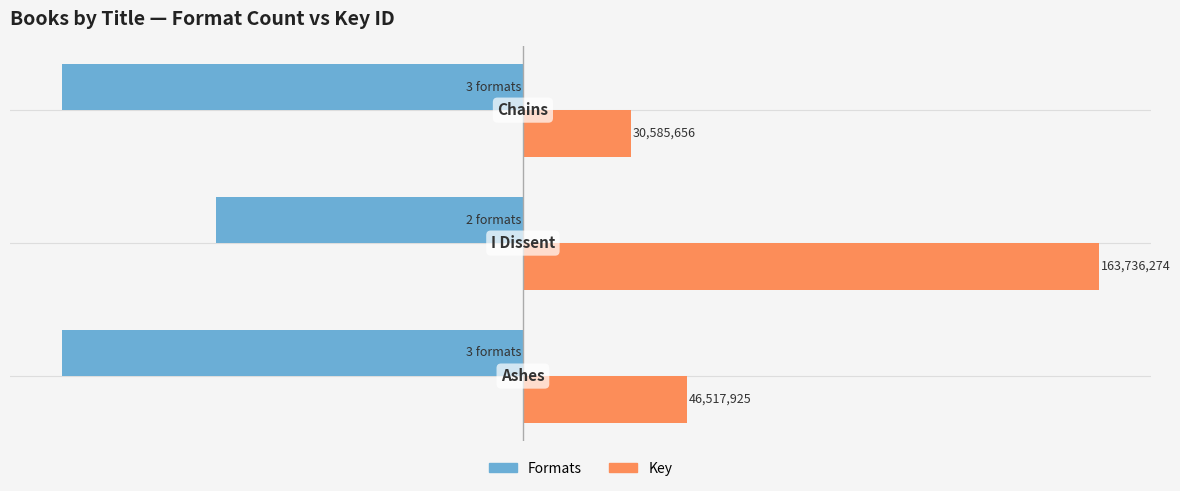

Which series has the largest total across all categories?

Key